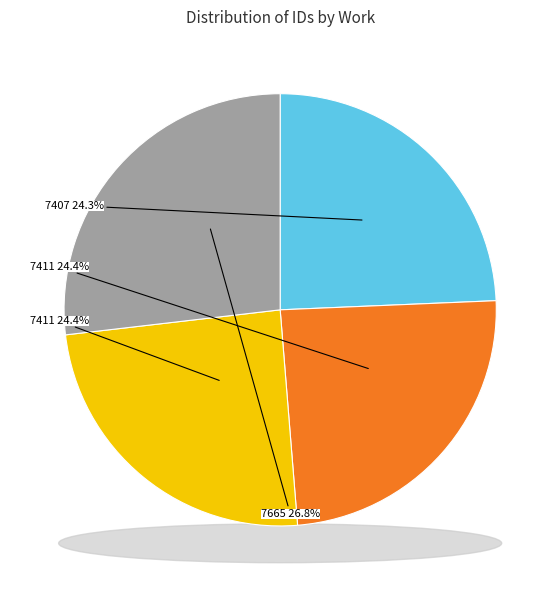

Approximately how many times larger is the value at 7407 (id:20498) compared to 7411 (id:20552)?

1.0